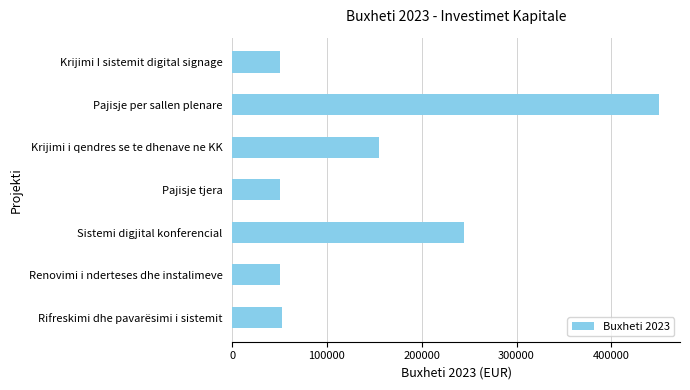

True or false: the data shows 154863 at Krijimi i qendres se te dhenave ne KK.

True